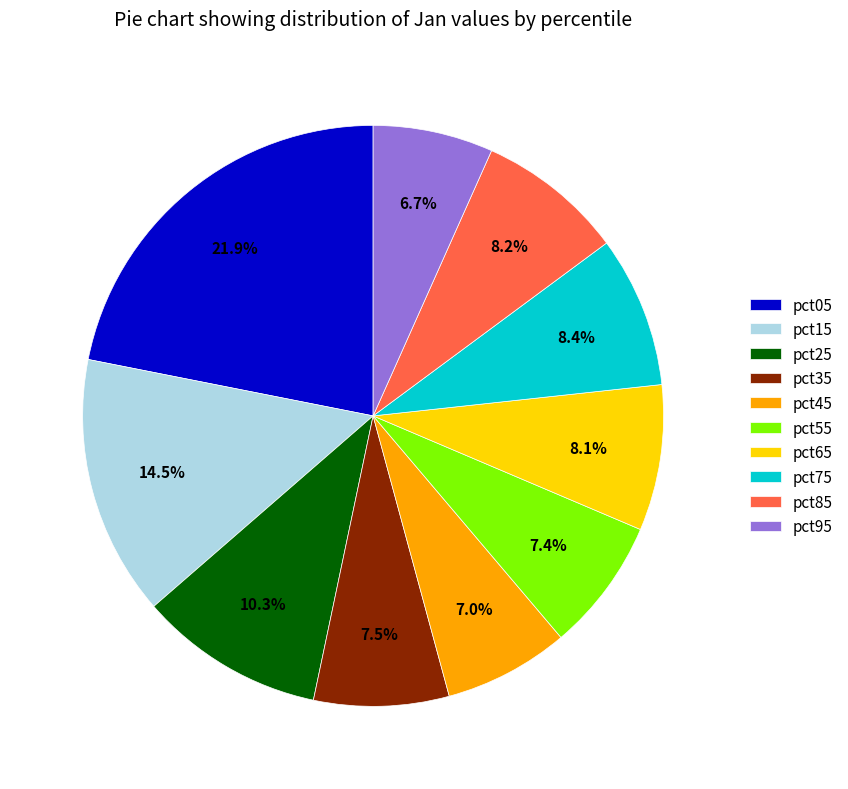

How many segments does this pie chart have?

10